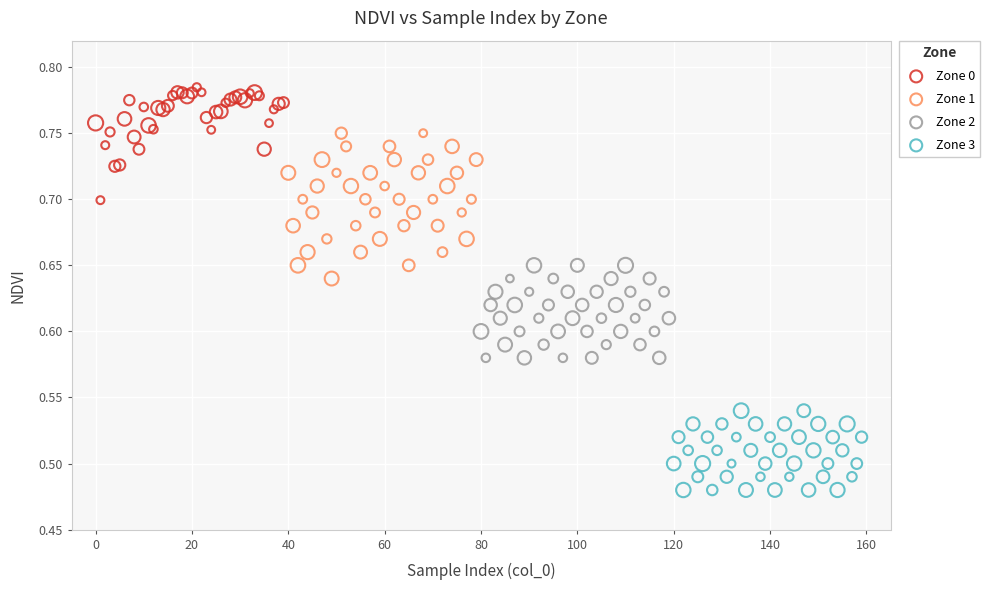

What are all the series names shown in the legend?

Zone 0, Zone 1, Zone 2, Zone 3